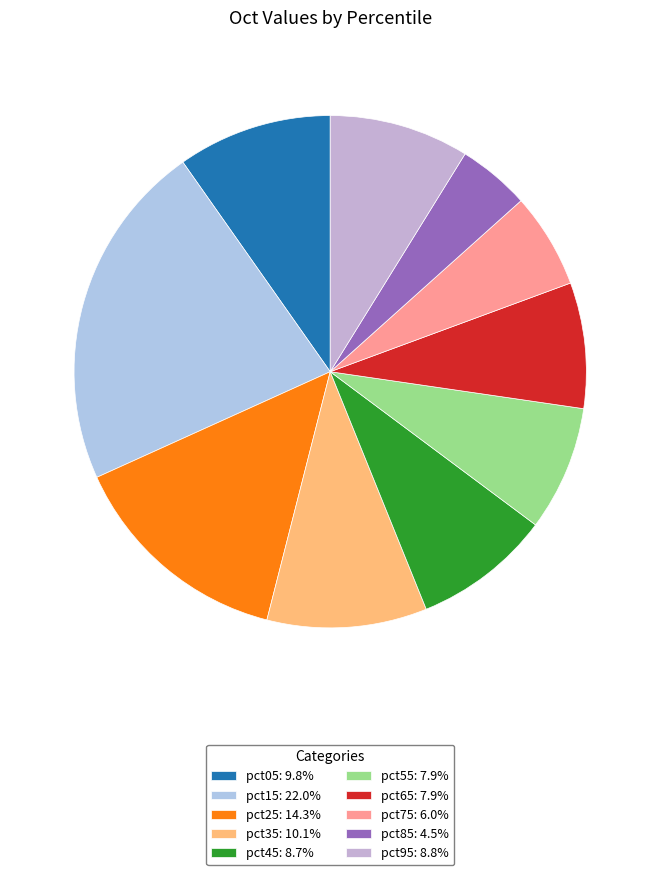

How many segments does this pie chart have?

10